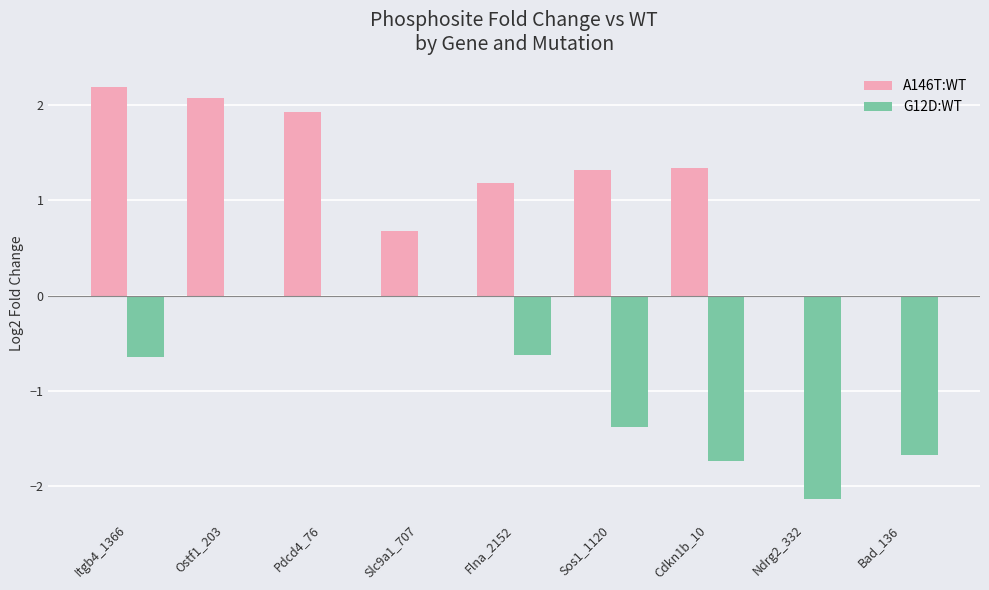

What is the maximum value shown in the chart?

2.2